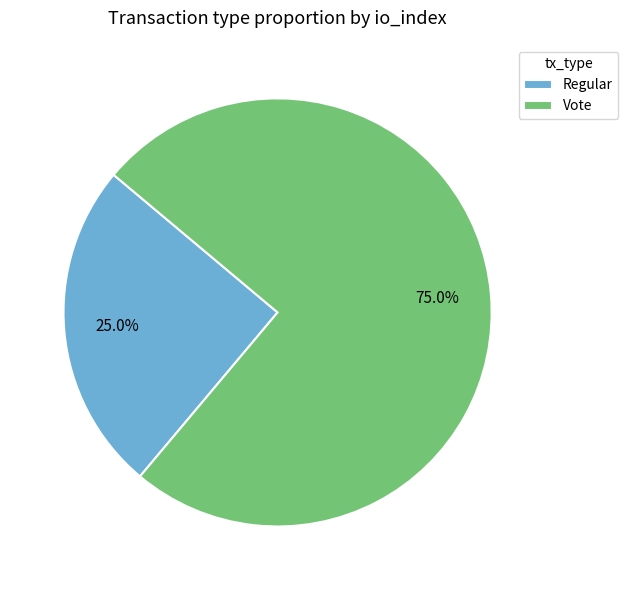

What is the smallest slice in the pie chart?

Regular